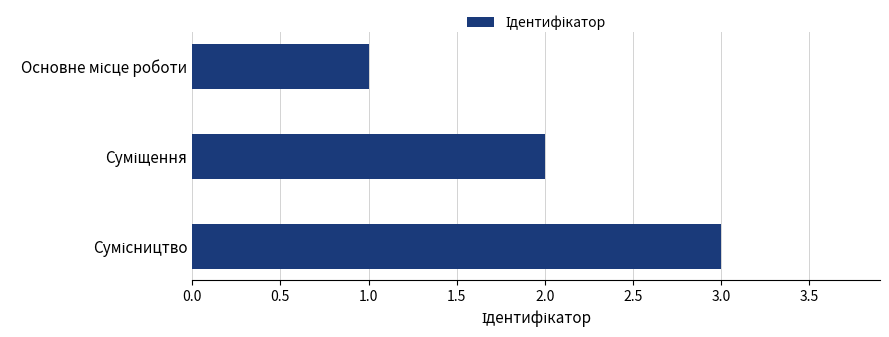

What is the greatest value displayed?

3